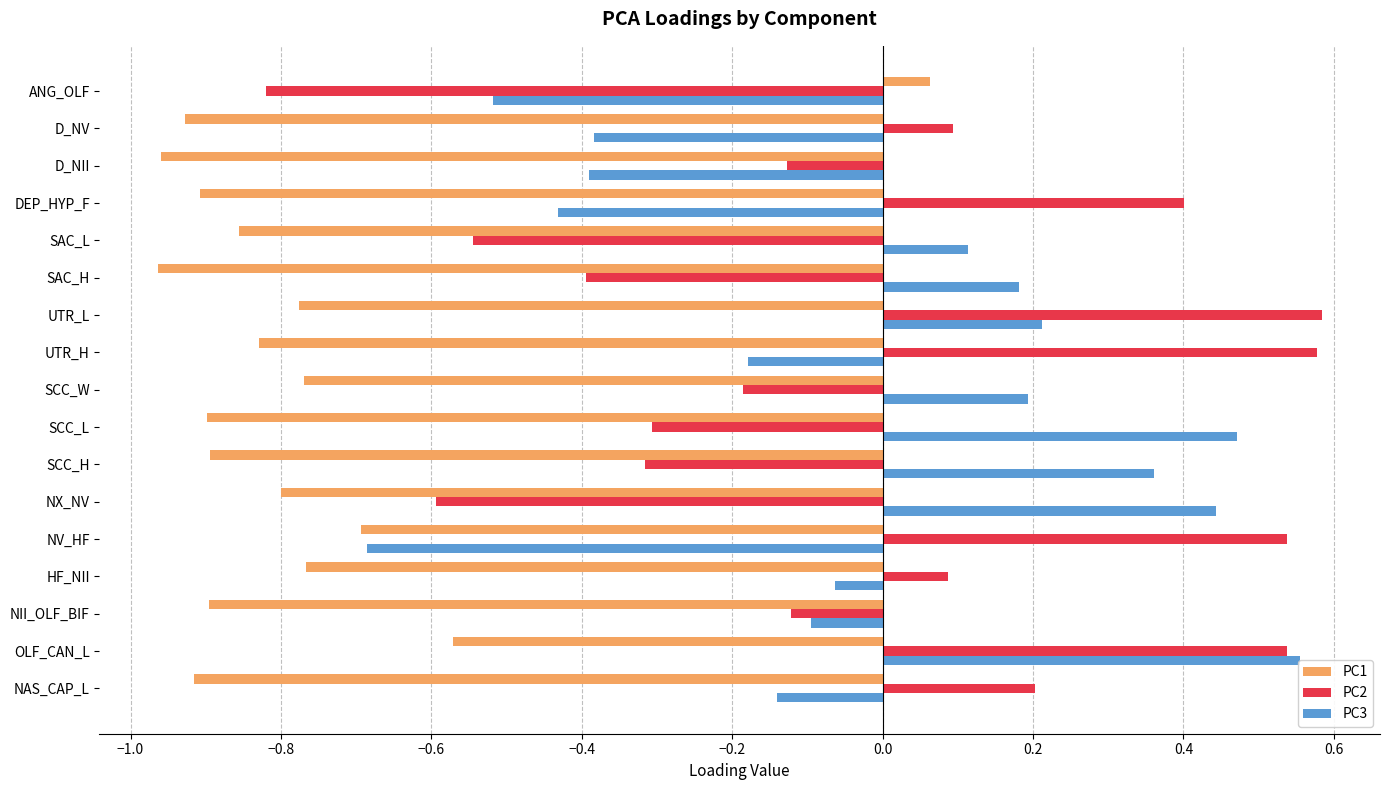

Reading left to right, what are all the values shown in this chart?

PC1: -0.9	-0.6	-0.9	-0.8	-0.7	-0.8	-0.9	-0.9	-0.8	-0.8	-0.8	-1.0	-0.9	-0.9	-1.0	-0.9	0.1
PC2: 0.2	0.5	-0.1	0.1	0.5	-0.6	-0.3	-0.3	-0.2	0.6	0.6	-0.4	-0.5	0.4	-0.1	0.1	-0.8
PC3: -0.1	0.6	-0.1	-0.1	-0.7	0.4	0.4	0.5	0.2	-0.2	0.2	0.2	0.1	-0.4	-0.4	-0.4	-0.5